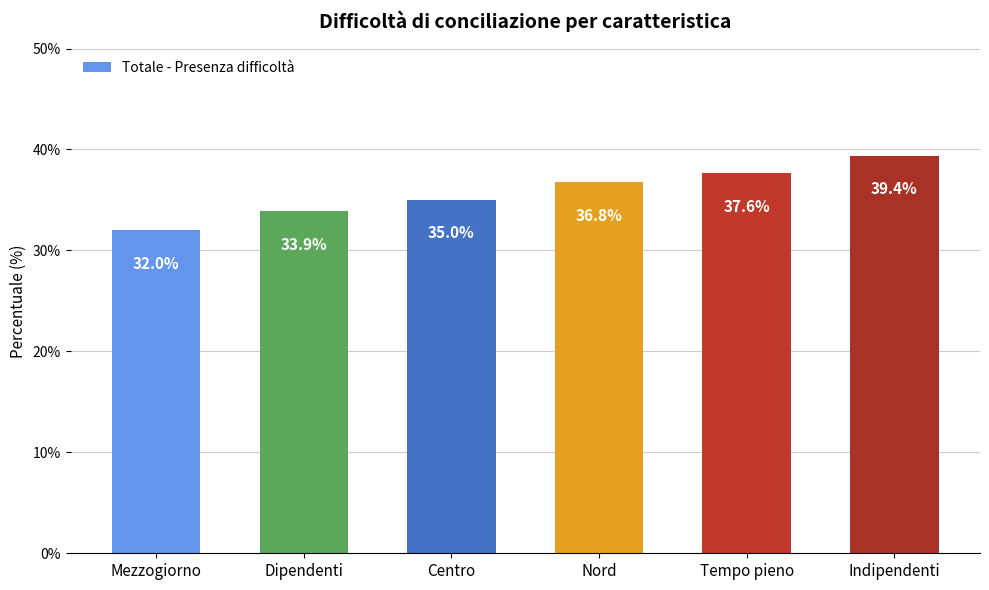

The value at Mezzogiorno is 19.9. True or false?

False